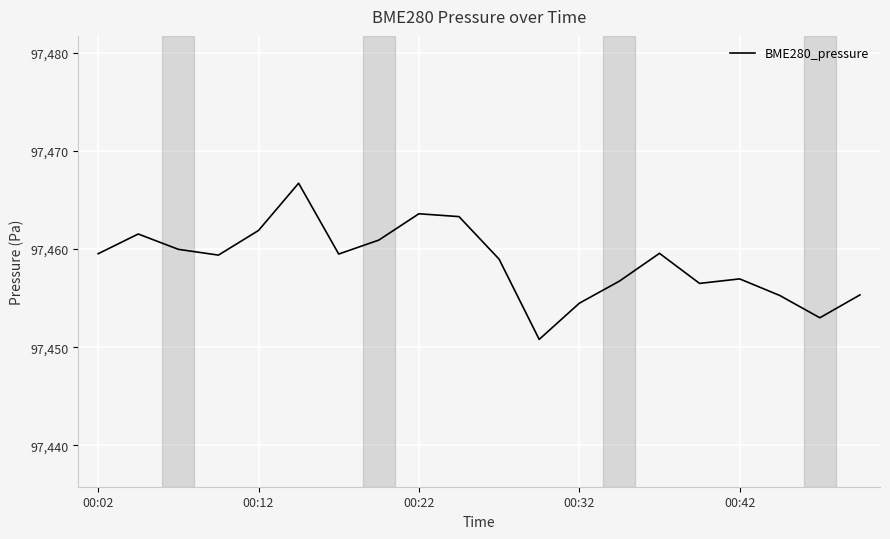

What is the difference between the maximum and minimum values?

15.9